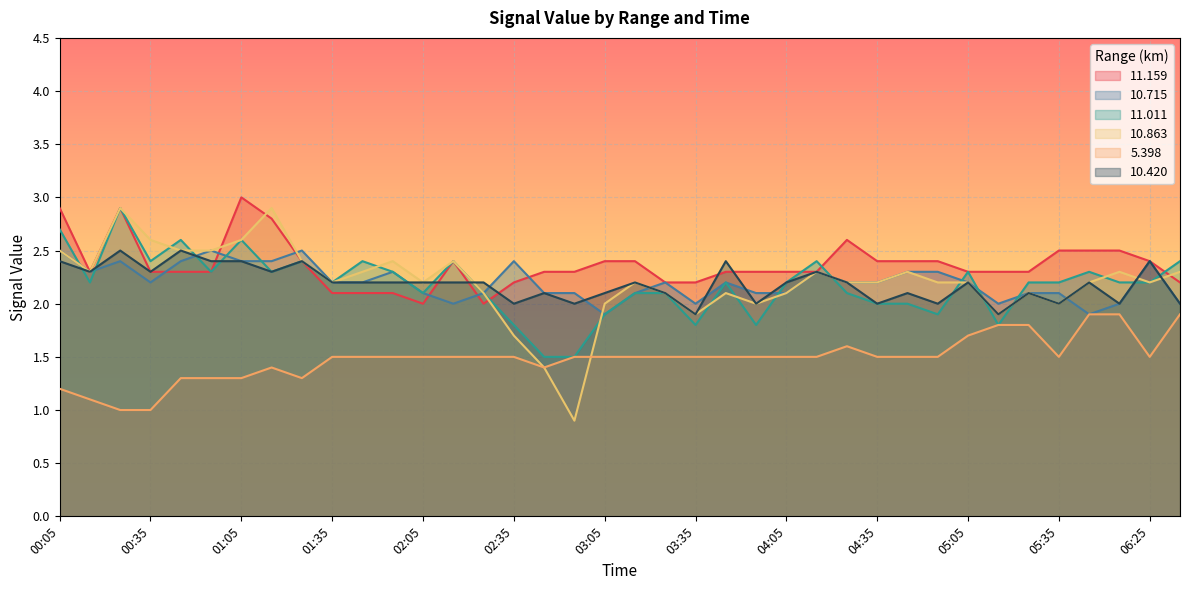

At which category does  11.011 reach its first local peak?

00:25